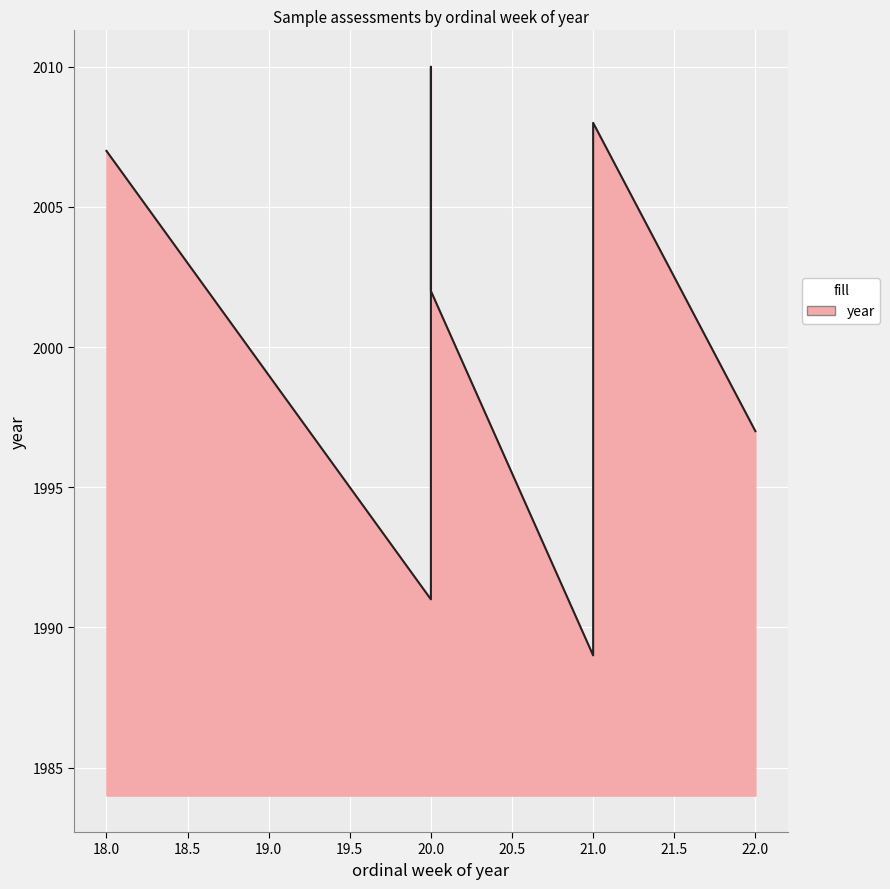

Does the chart display data point markers on the line(s)?

No